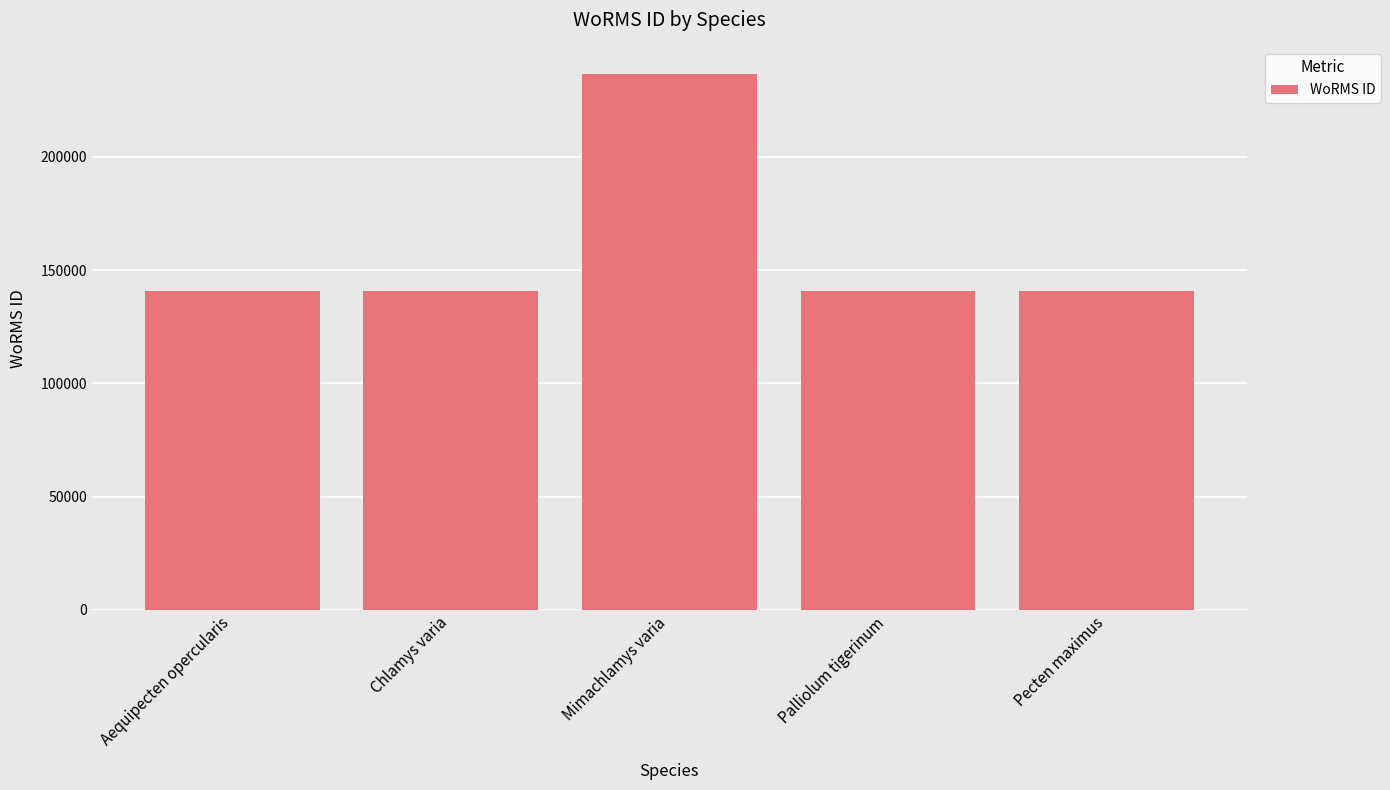

True or false: the data shows 197366 at Aequipecten opercularis.

False